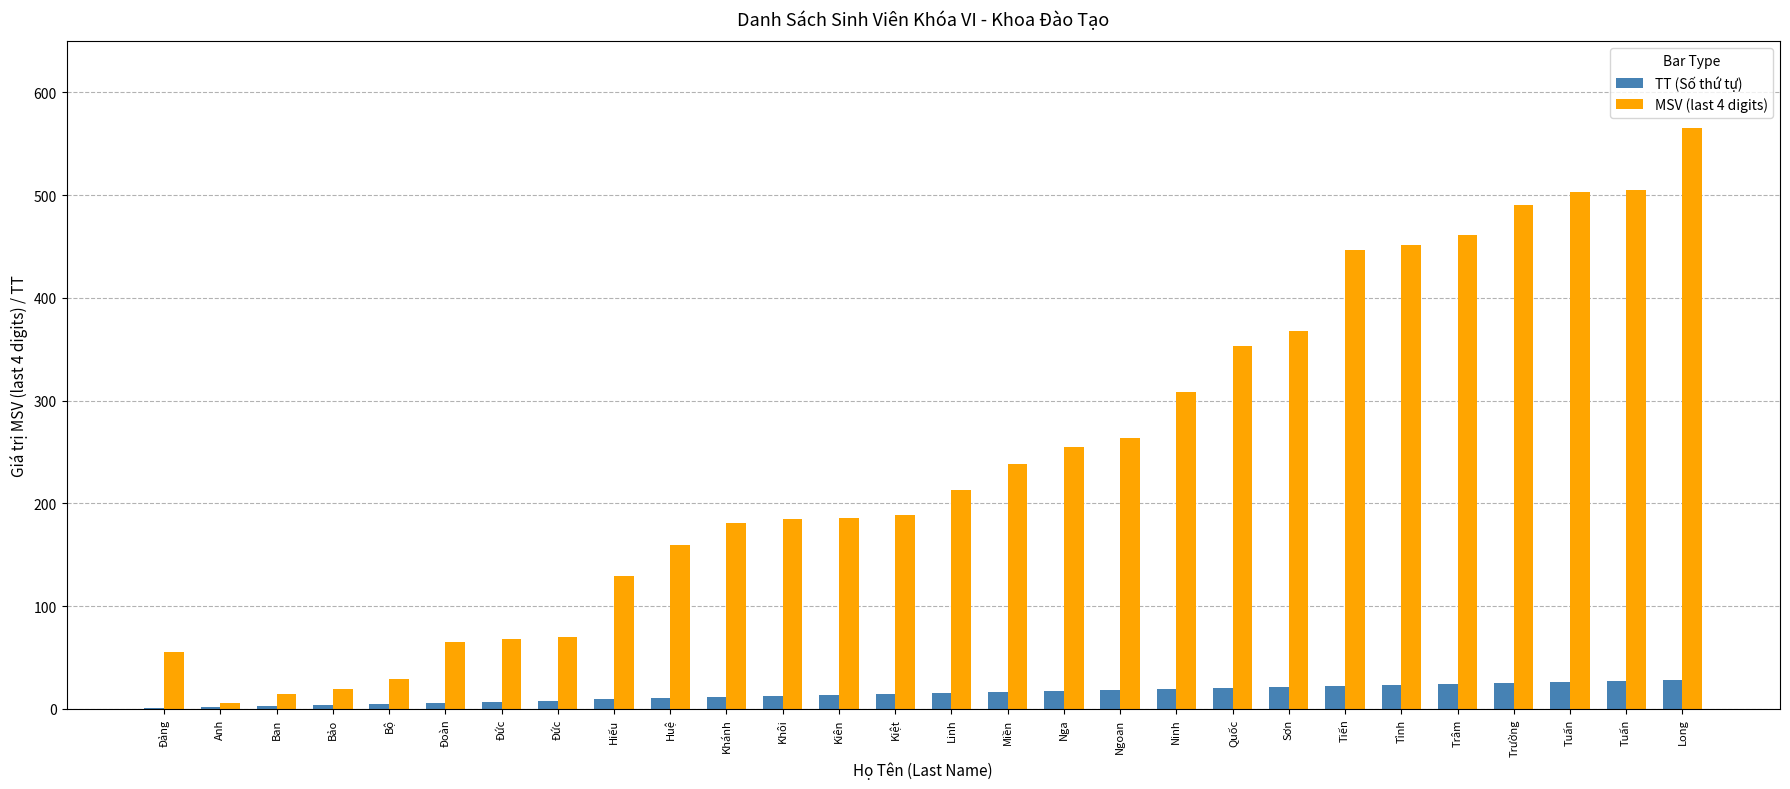

What is the sum of all MSV (last 4 digits) values?

6776